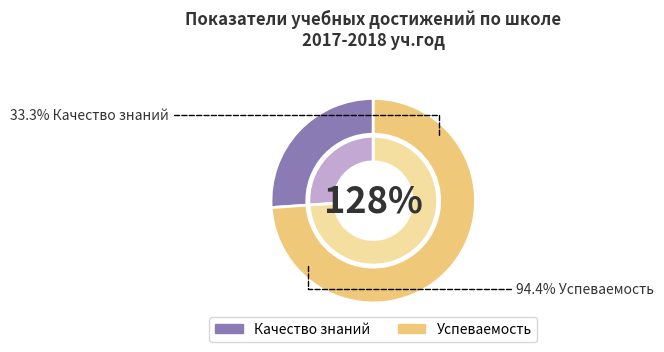

Is it true that Качество знаний is 26% of the pie?

True